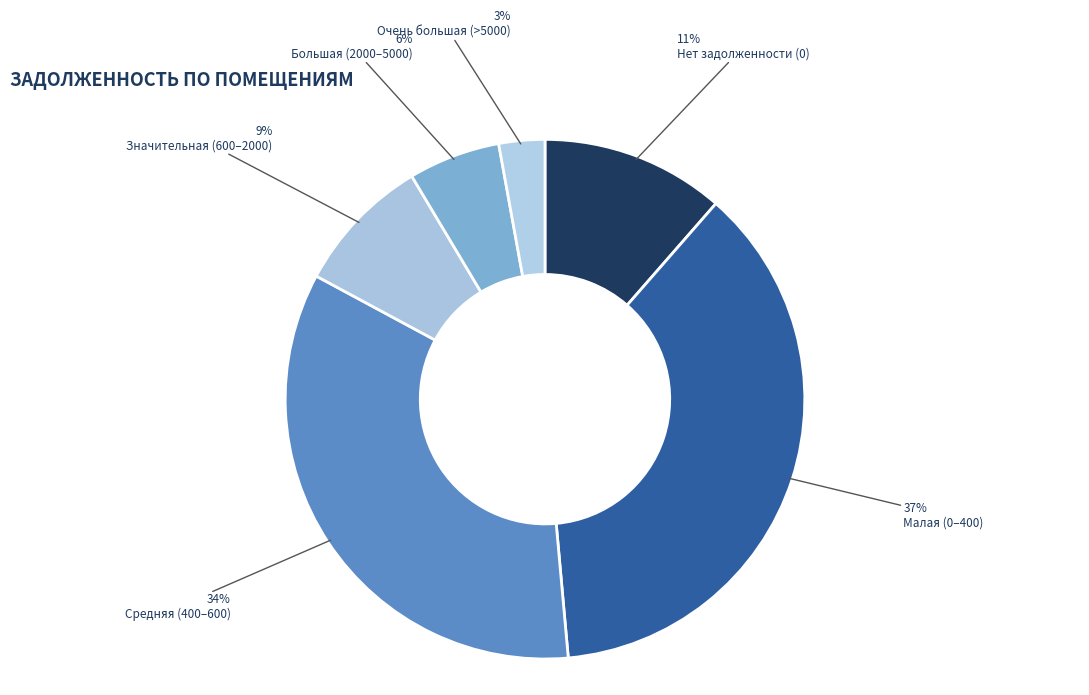

Which category has the smallest portion of the pie?

Очень большая (>5000)